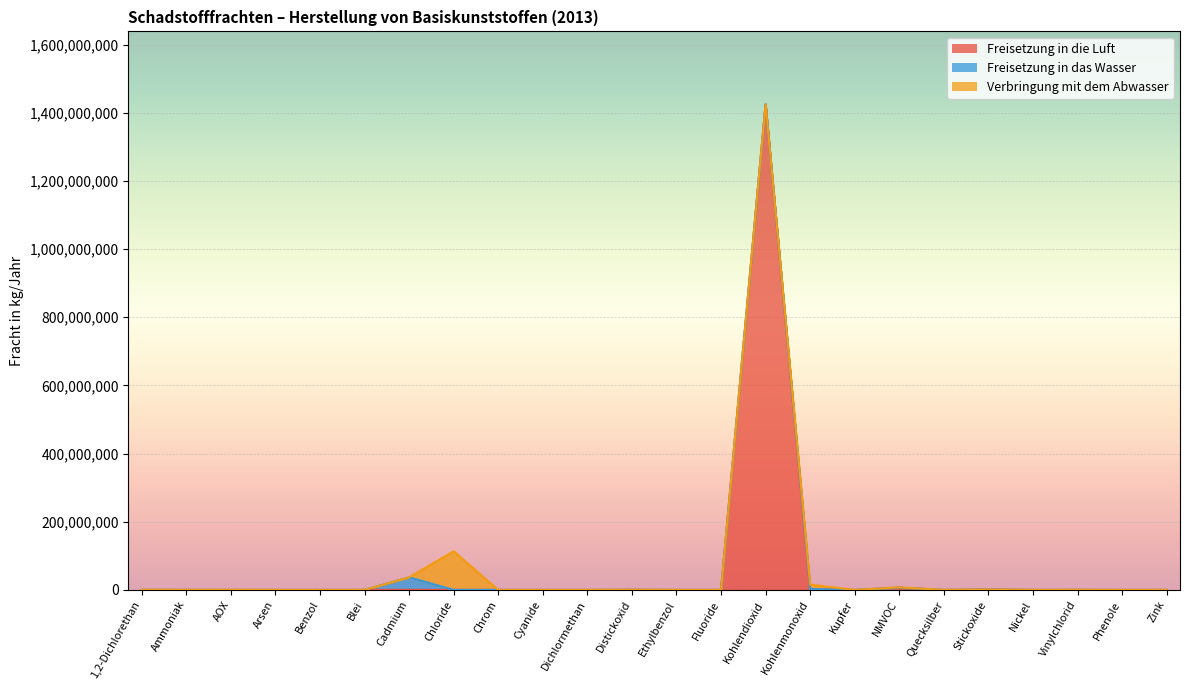

Which has a higher value, AOX or Fluoride?

AOX